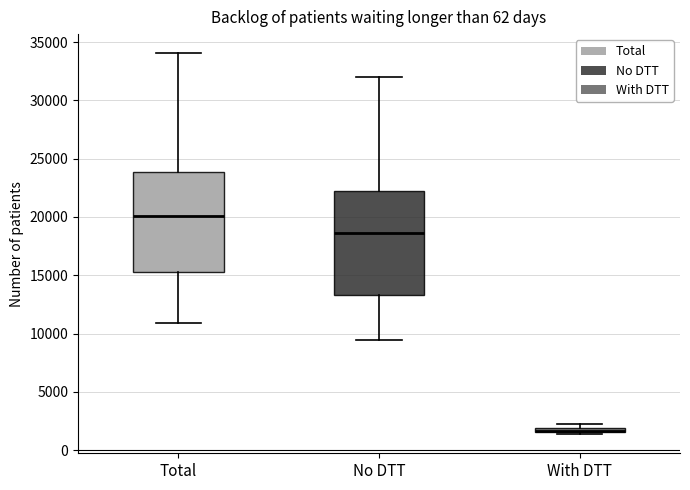

Where does the upper whisker of the box for No DTT end on the y-axis? The values are not printed on the chart, so give them approximately, as read against the axis.

32000